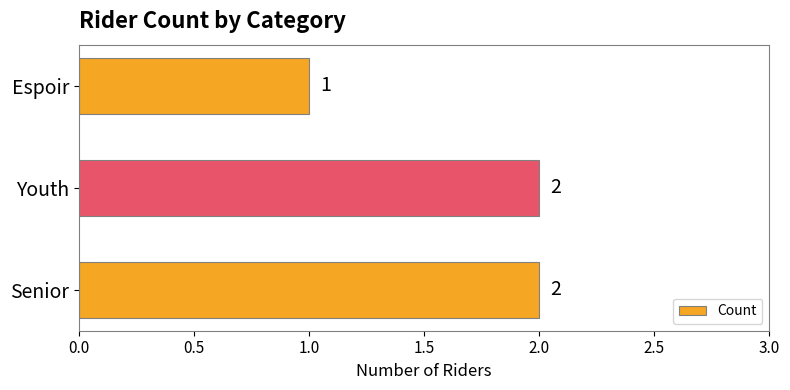

How many data points does each series have?

3